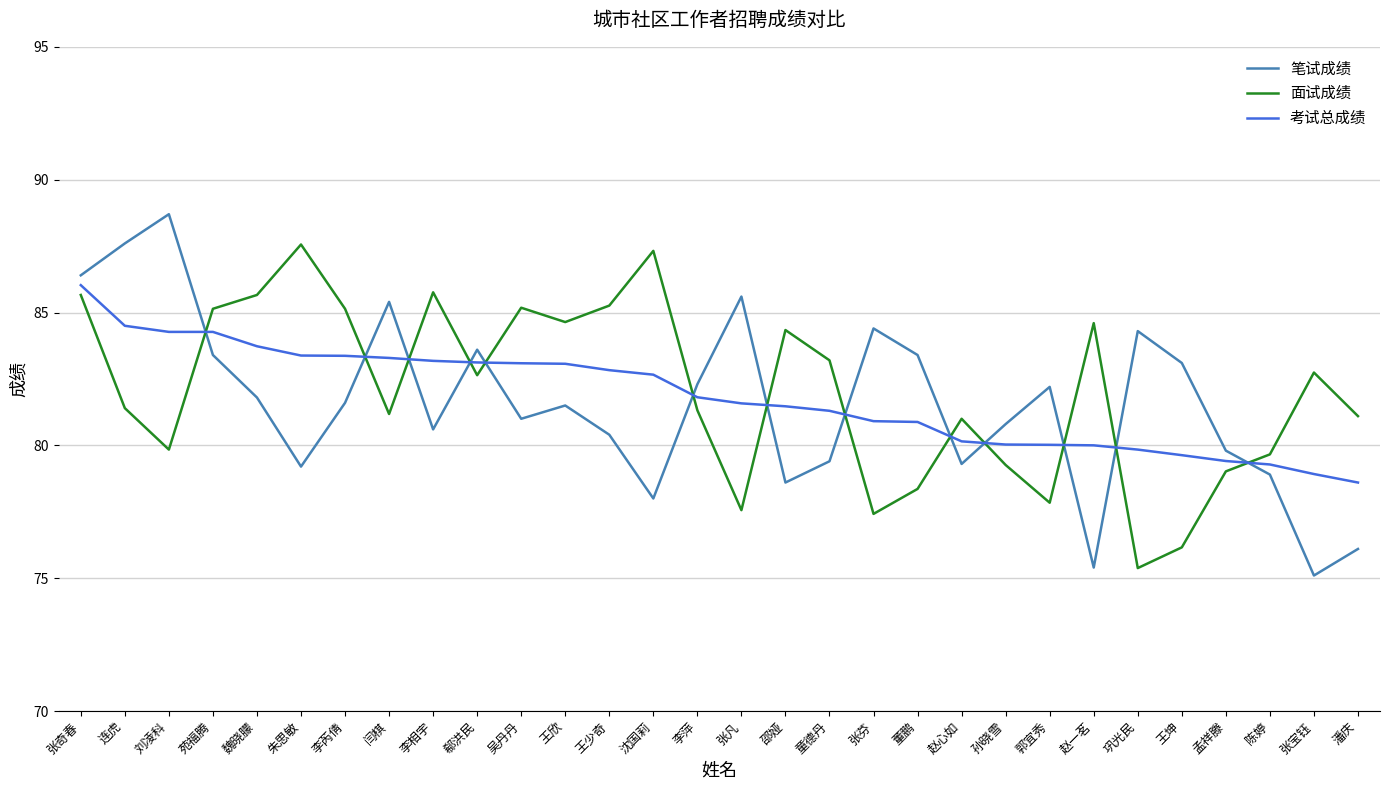

Which category has the lowest value in the 考试总成绩 series?

潘庆